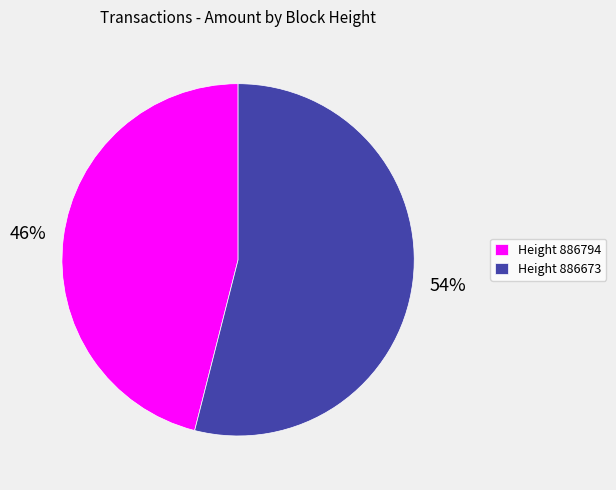

True or false: Height 886673 accounts for 44% of the total.

False